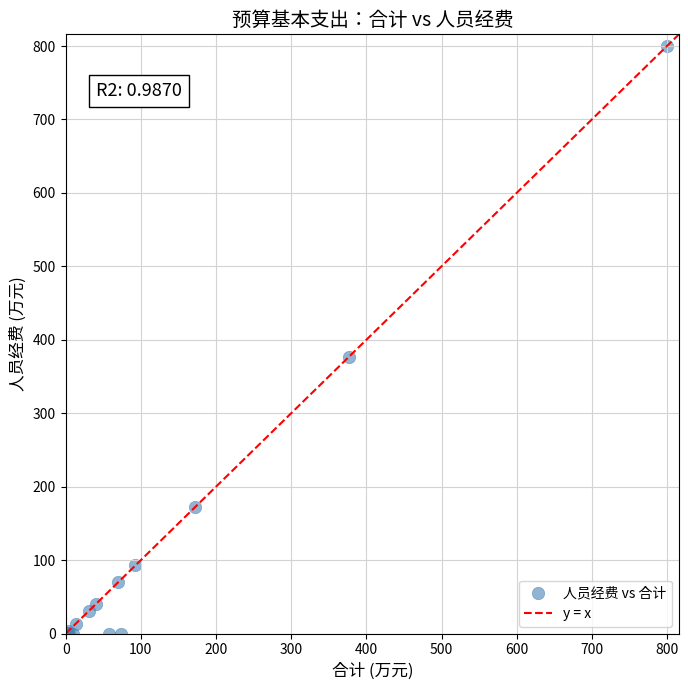

What Y value in the scatter plot is closest to 399?

376.6